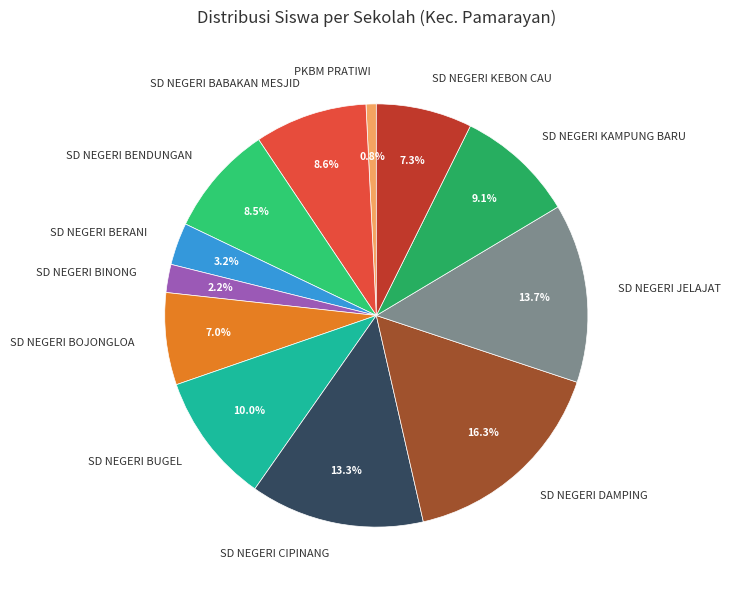

Approximately how many times larger is the value at SD NEGERI BENDUNGAN compared to PKBM PRATIWI?

10.9